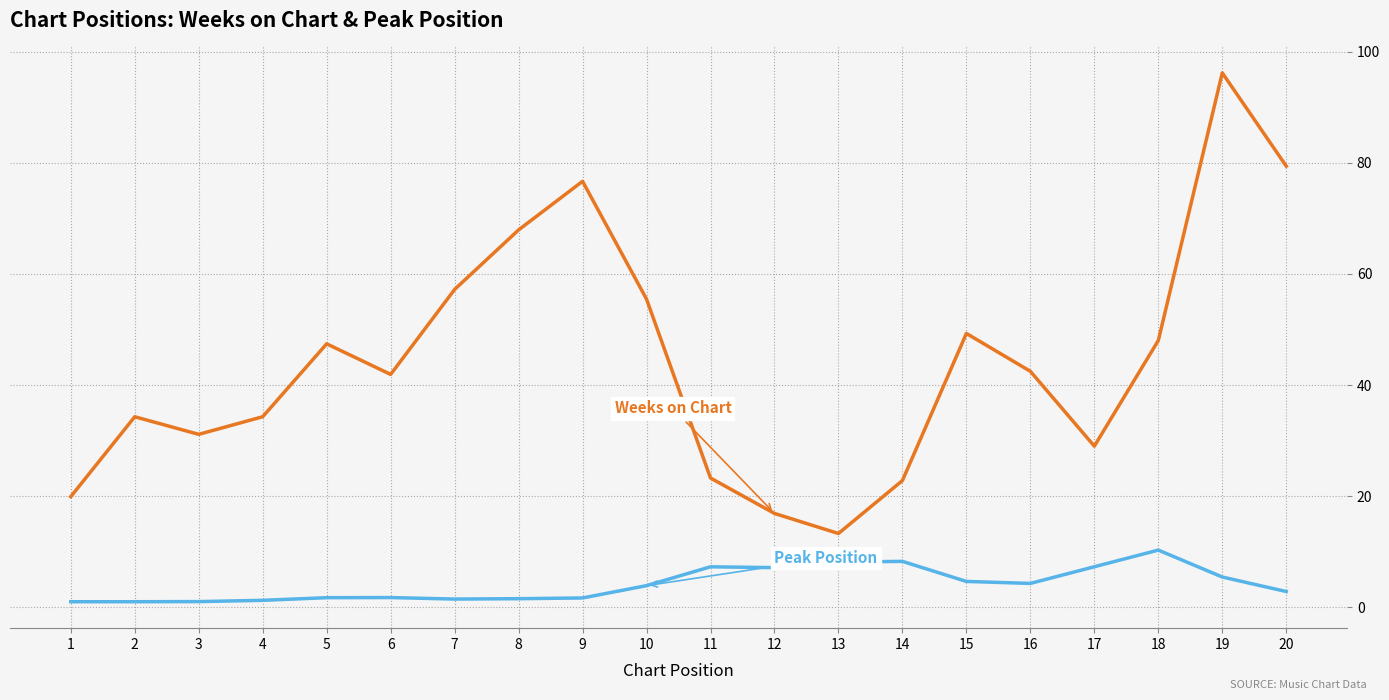

What is the maximum value shown in the chart?

96.2